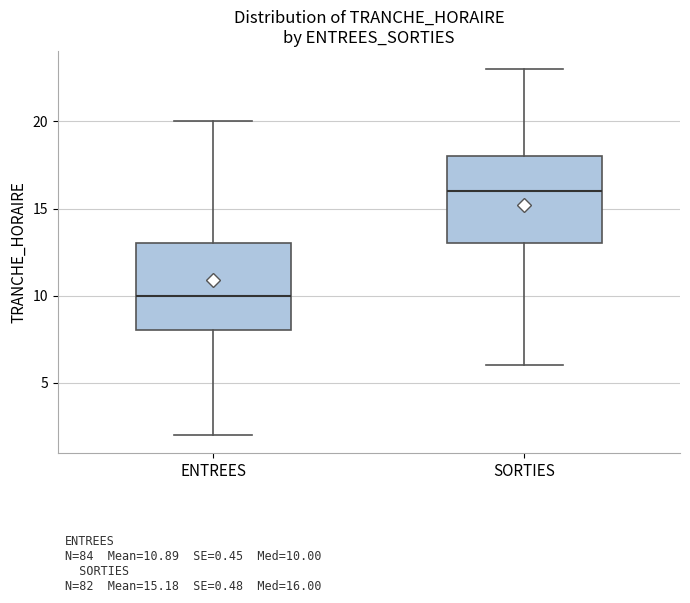

Which box has the lowest median line?

ENTREES